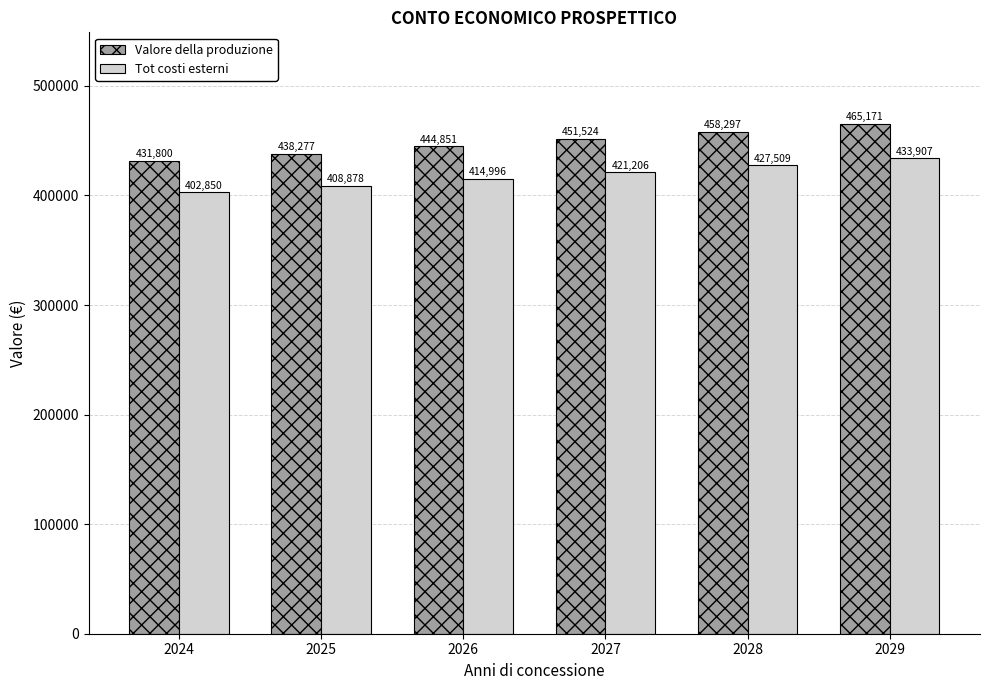

At which category is the sum across all series the highest?

2029